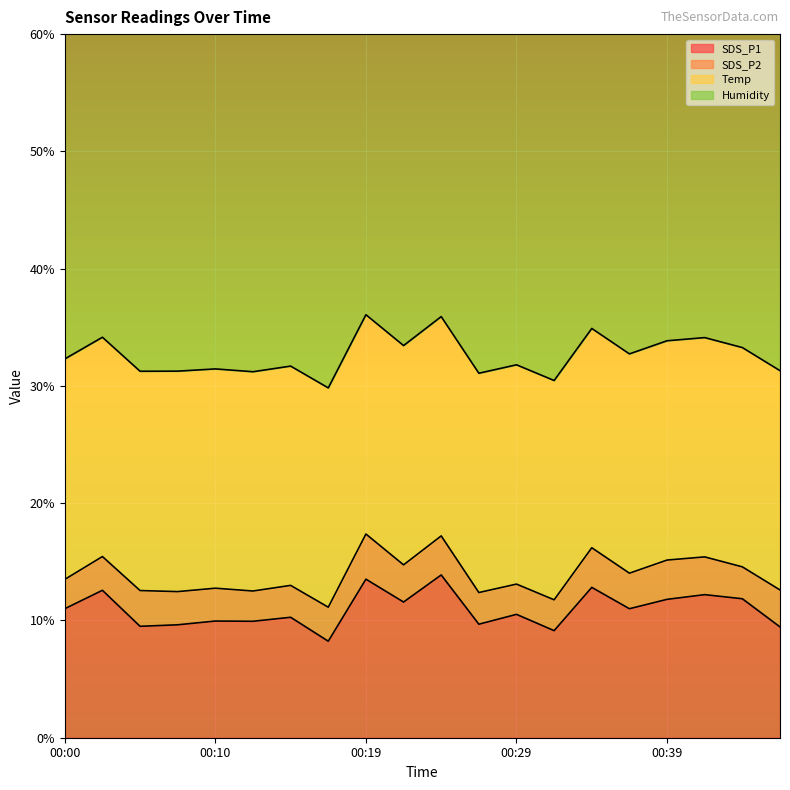

Rank the series by their maximum value, from lowest to highest.

SDS_P2, SDS_P1, Temp, Humidity